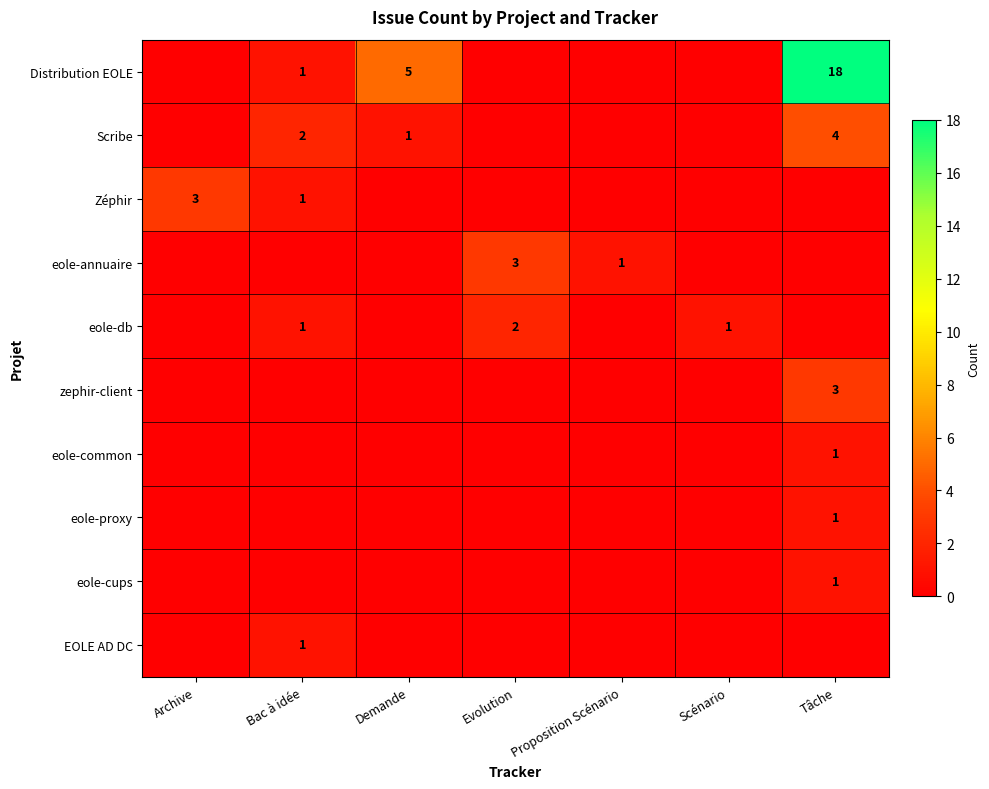

Is it true that eole-db equals 2 at Bac à idée?

False